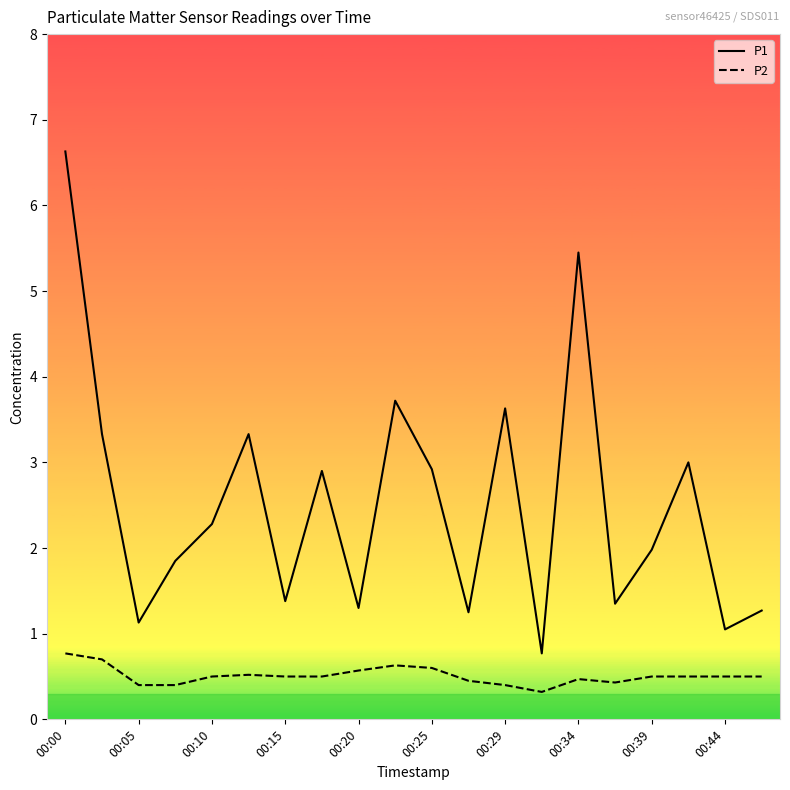

How many categories are shown in the chart?

20